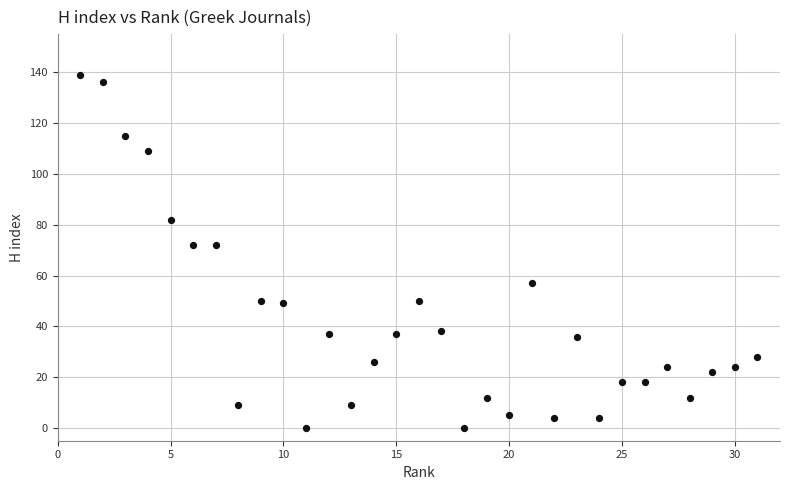

What is the range of X values (max minus min)?

30